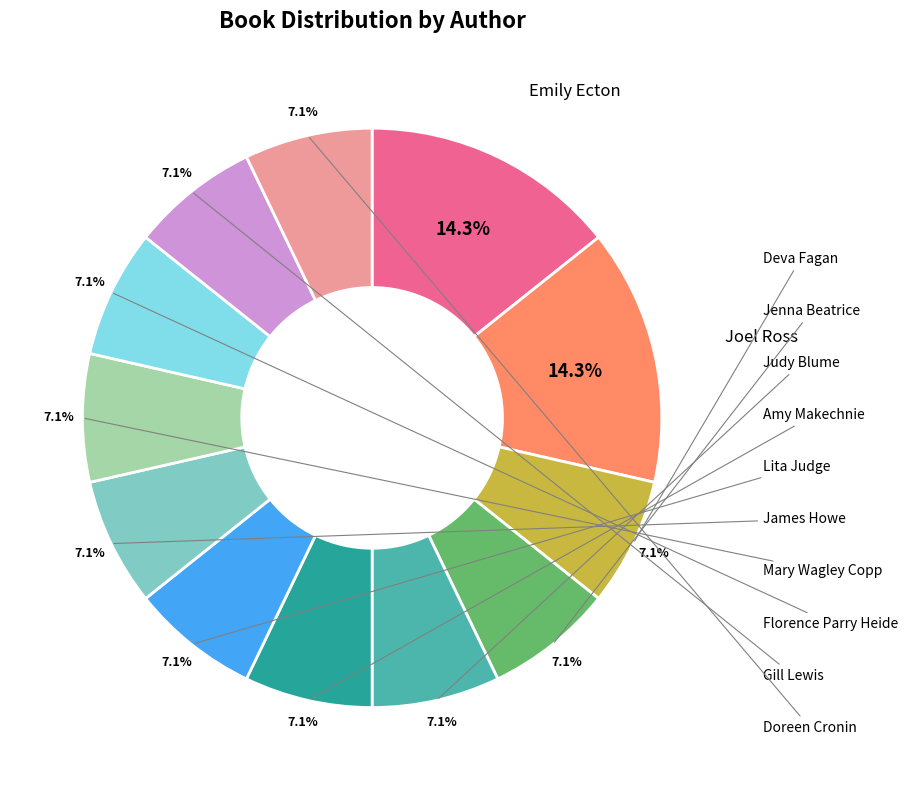

Does any single category account for the majority?

No